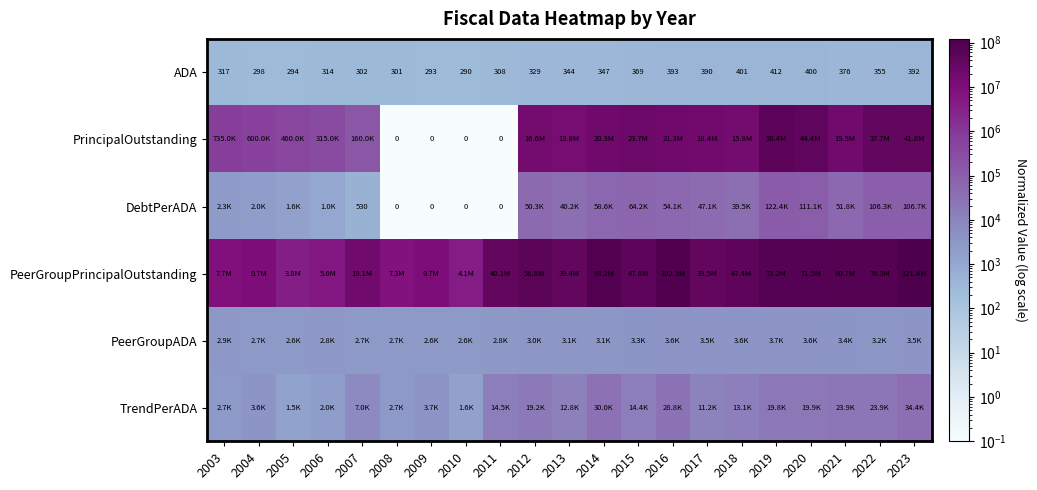

How many values in the ADA series are below 344?

10